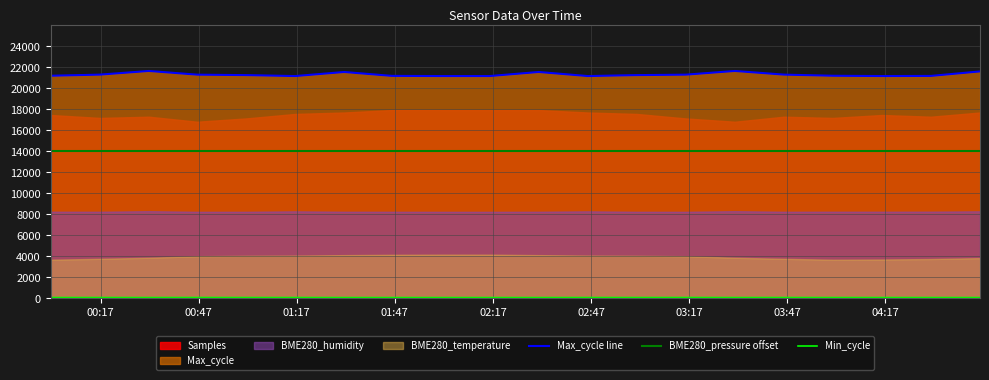

What is the highest value of the Max_cycle line series?

21655